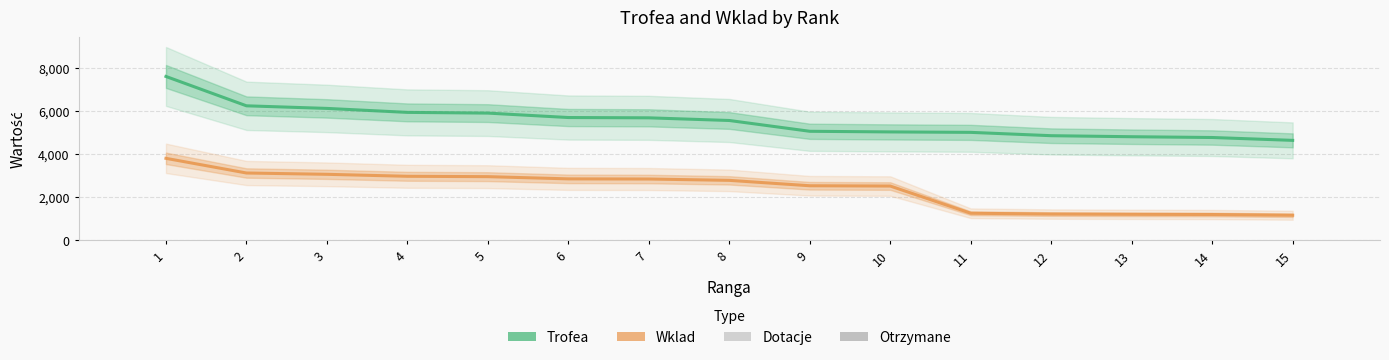

What is the minimum value for Wklad?

1160